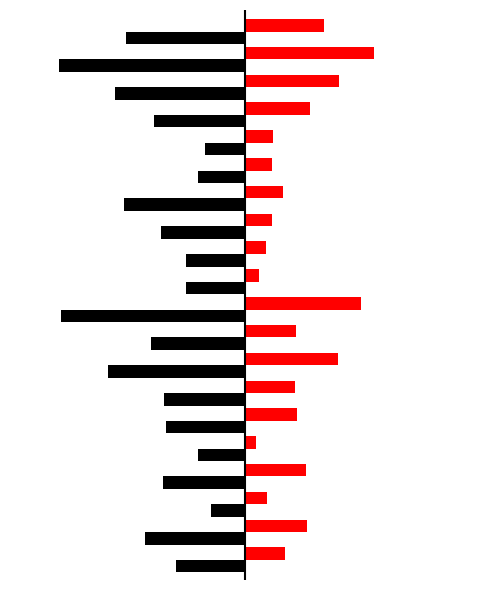

How many groups of bars are there?

20